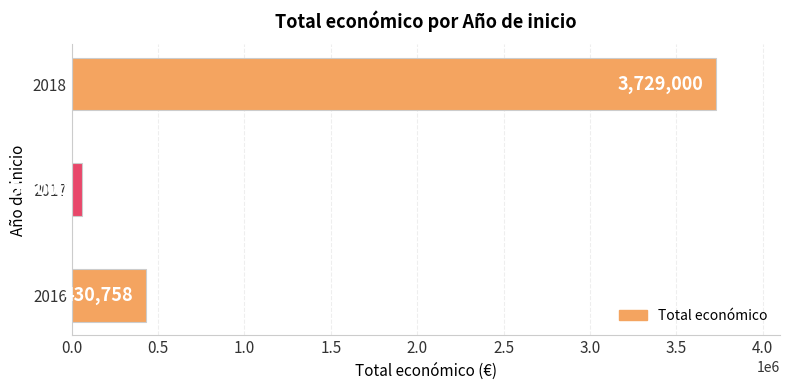

List the labels in order of value, largest first.

2018, 2016, 2017